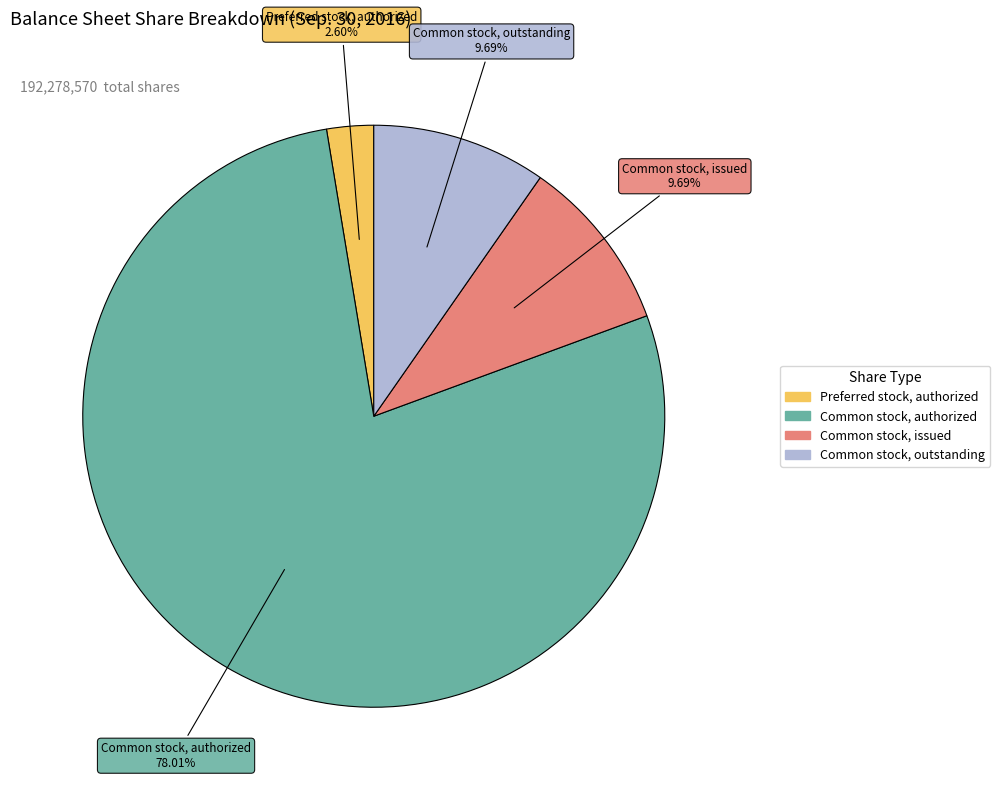

How many slices are in this pie chart?

4